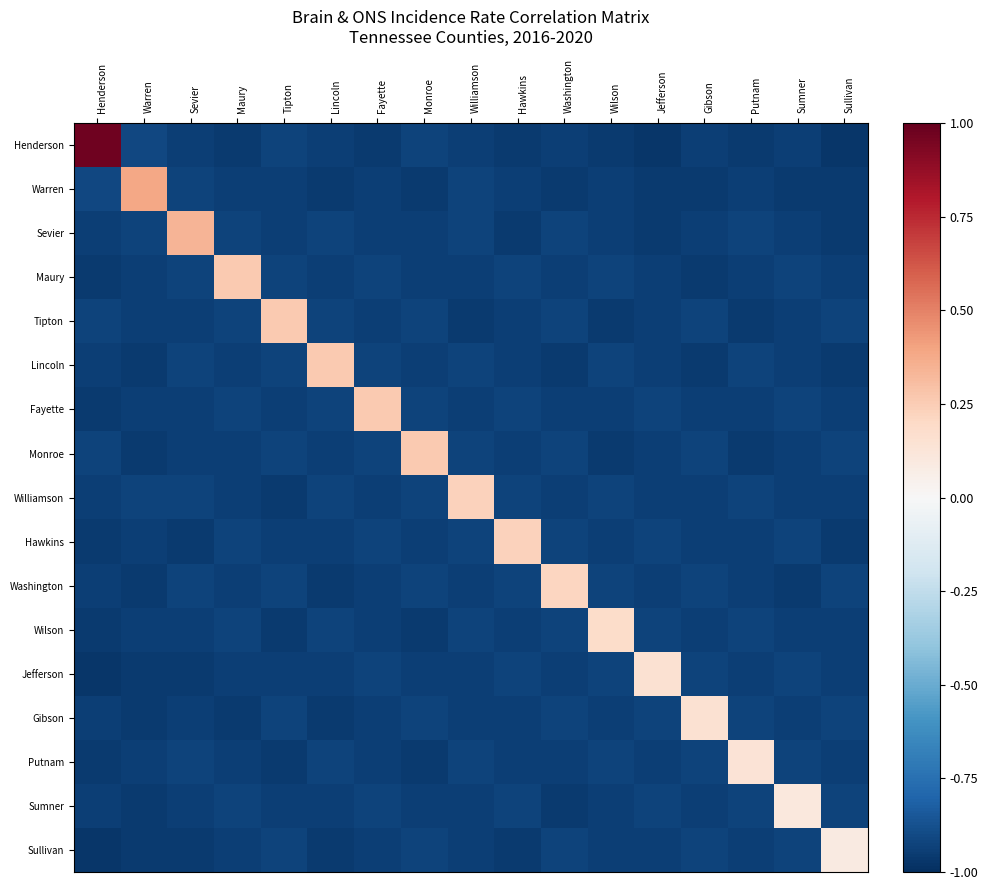

What is the maximum value shown in the chart?

1.0